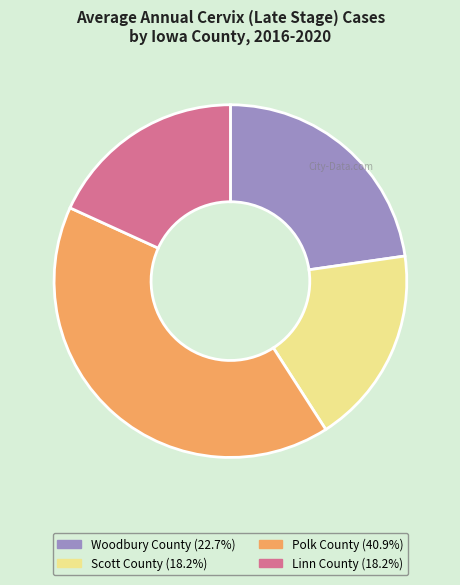

Do Scott County and Woodbury County together represent more than half of the pie?

No